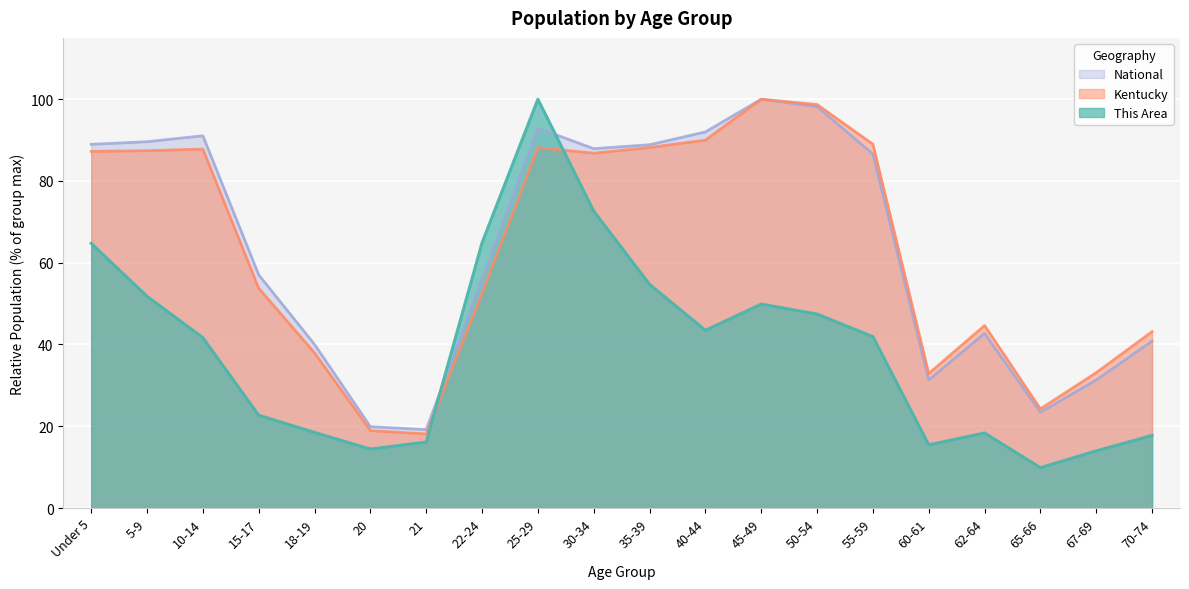

Which series has the largest range (max minus min)?

This Area